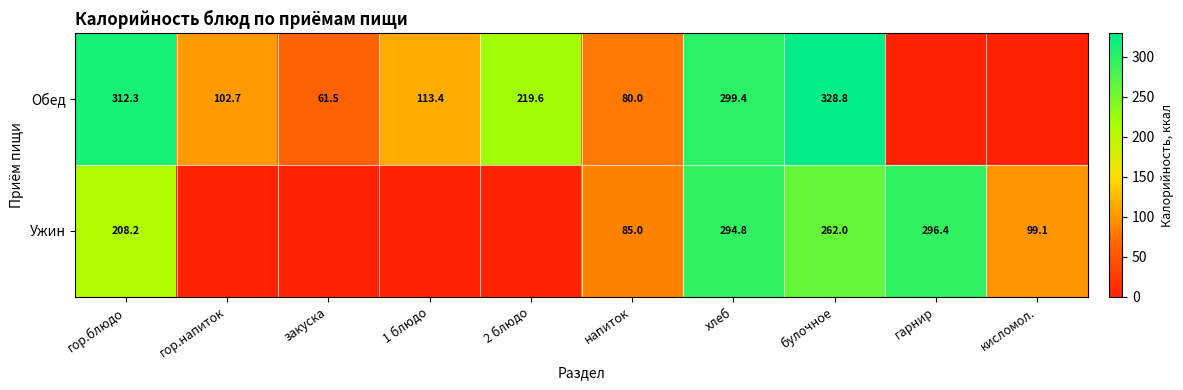

What is the sum of the Обед values at закуска and напиток?

141.5